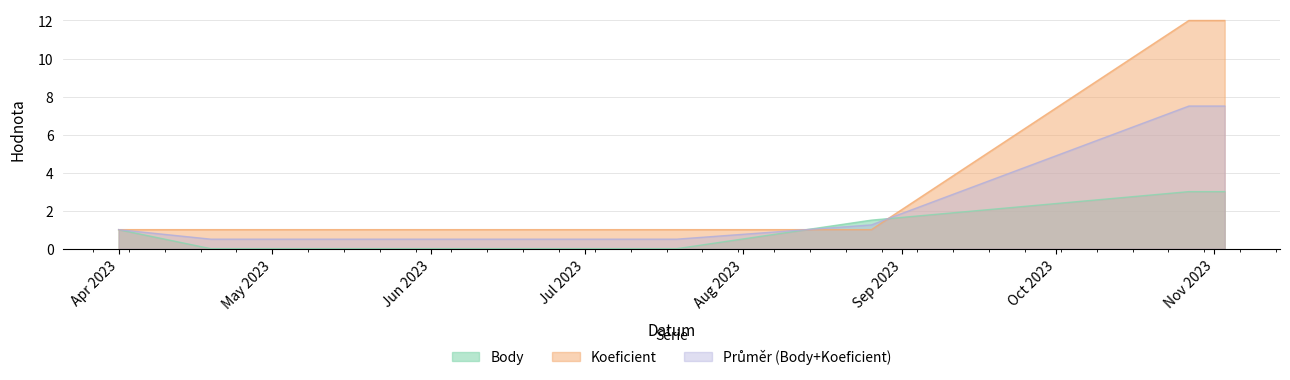

What is the label of the 7th point from the left?

2023-11-03